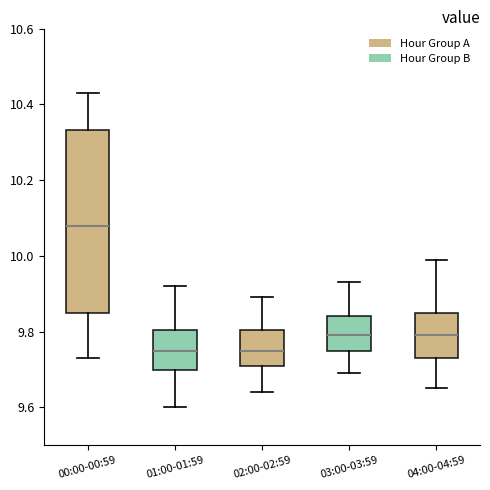

Reading left to right, read every box against the y-axis: the position of its median line, the range the box covers, and the ends of its whiskers. The values are not printed on the chart, so give them approximately, as read against the axis.

00:00-00:59: median 10.08, box 9.86 to 10.34, whiskers 9.74 to 10.44
01:00-01:59: median 9.76, box 9.70 to 9.80, whiskers 9.60 to 9.92
02:00-02:59: median 9.76, box 9.72 to 9.80, whiskers 9.64 to 9.90
03:00-03:59: median 9.80, box 9.74 to 9.84, whiskers 9.70 to 9.94
04:00-04:59: median 9.80, box 9.74 to 9.86, whiskers 9.66 to 10.00